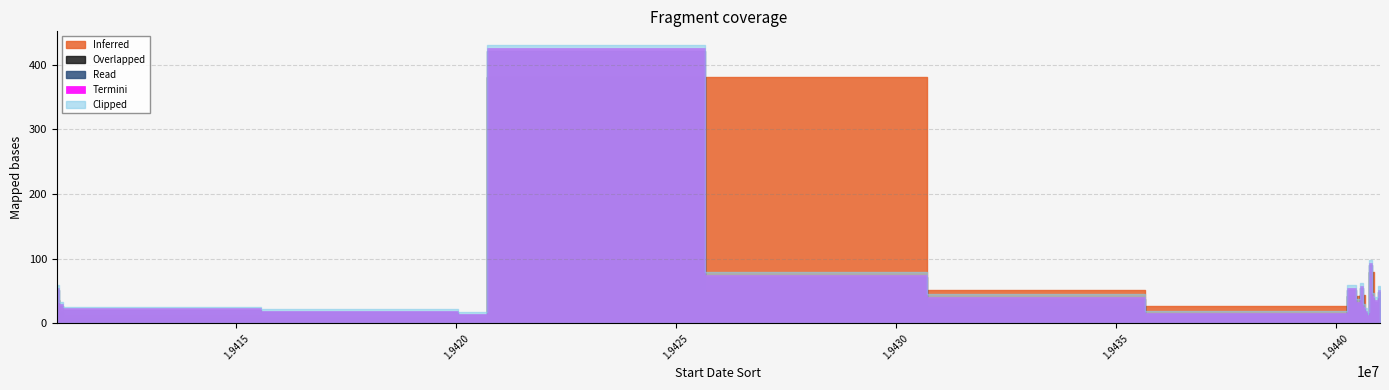

What is the lowest value of the Read series?

11